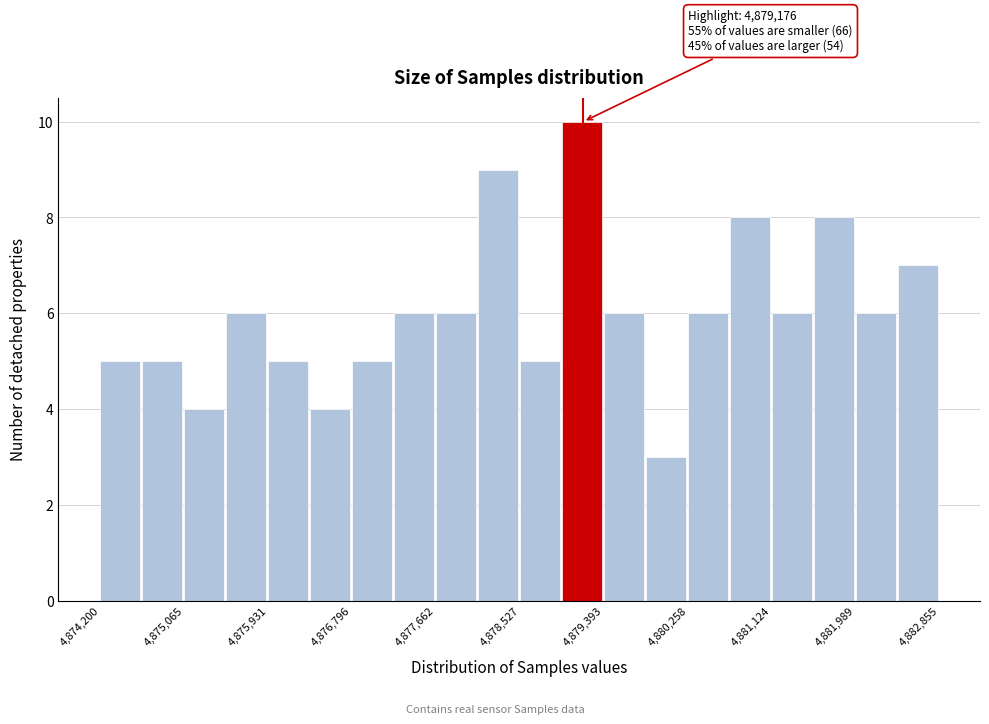

Over which range of the x-axis is the bar tallest?

4879000 to 4879400